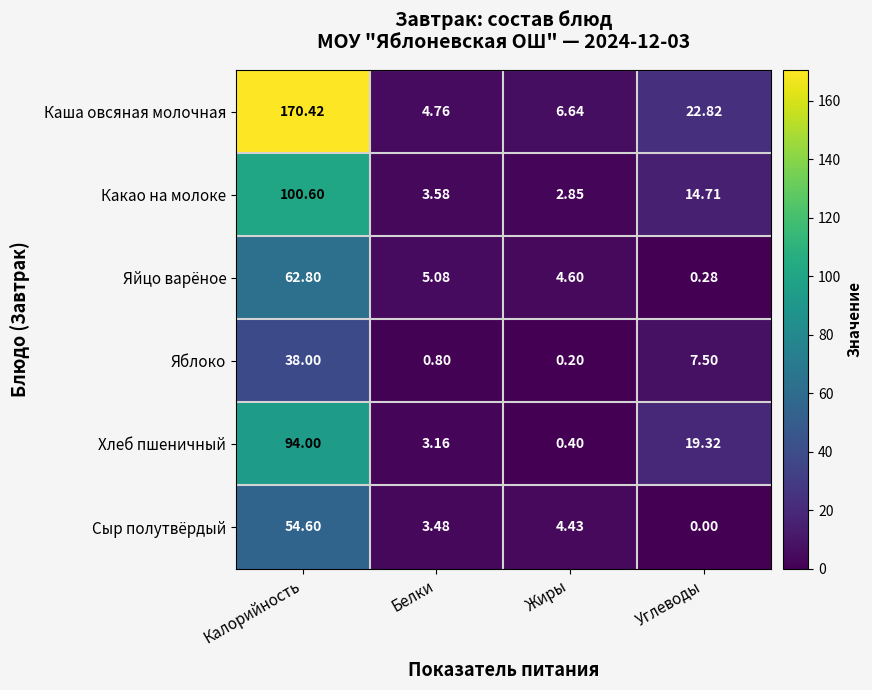

At which category does the chart reach its minimum across all series?

Углеводы